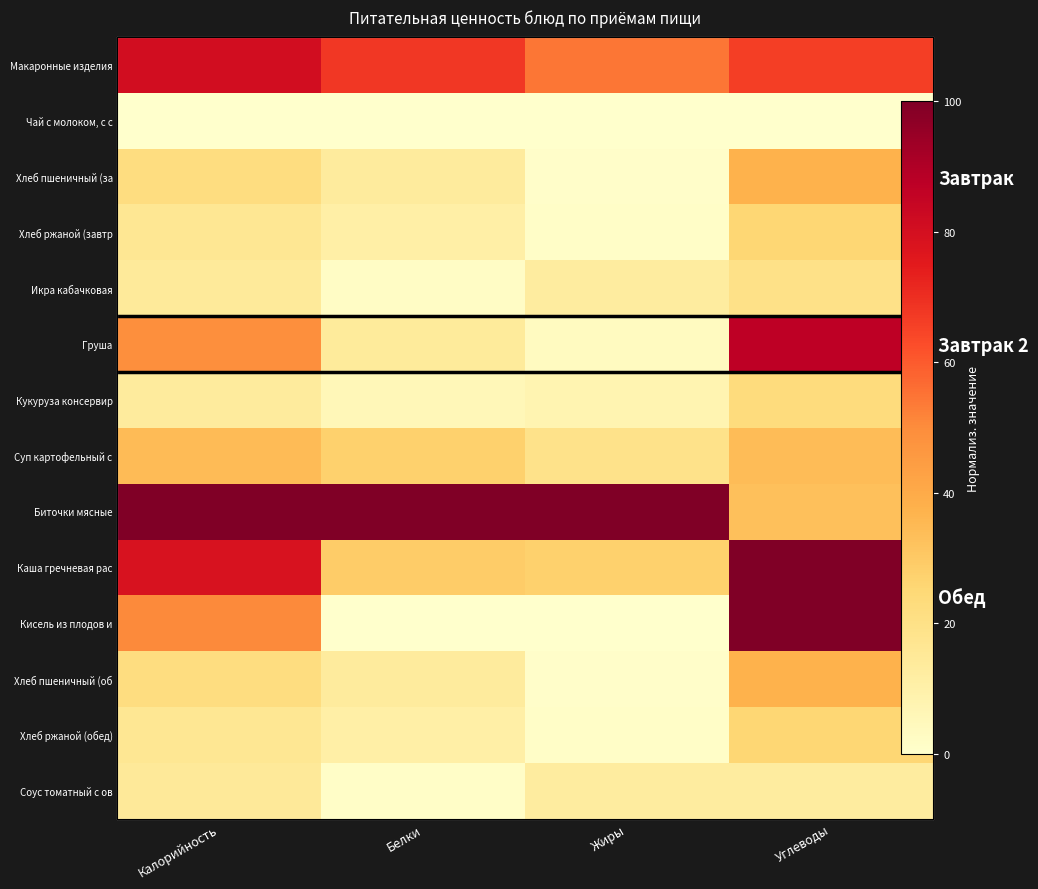

At which label does Хлеб ржаной (обед) first exceed 16?

Калорийность